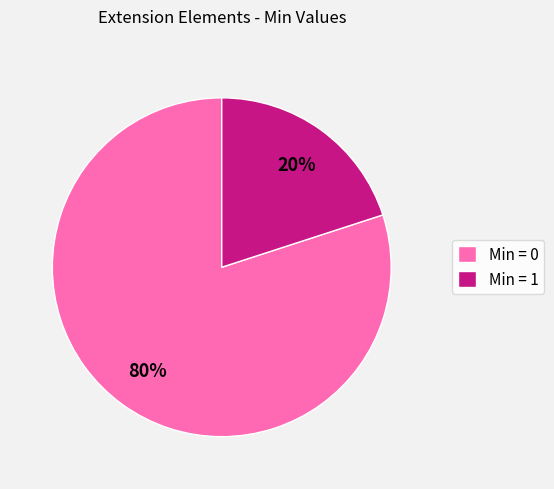

Rank the categories by value from lowest to highest.

Min = 1, Min = 0